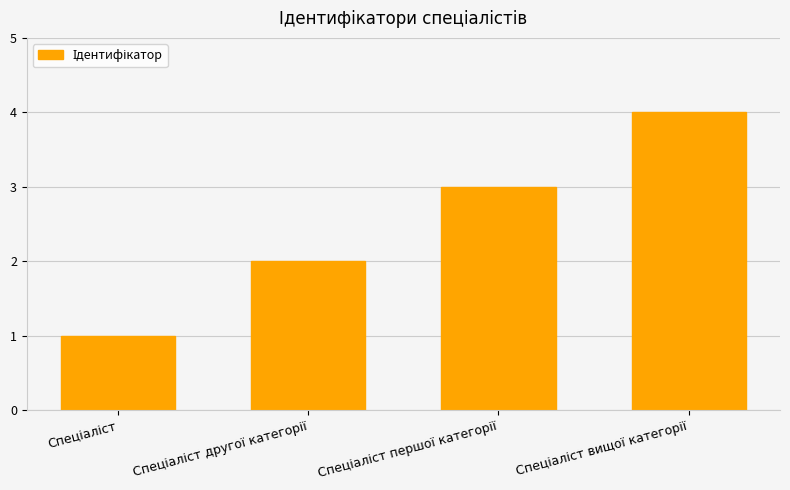

Reading right to left, extract all data points from this chart.

4	3	2	1